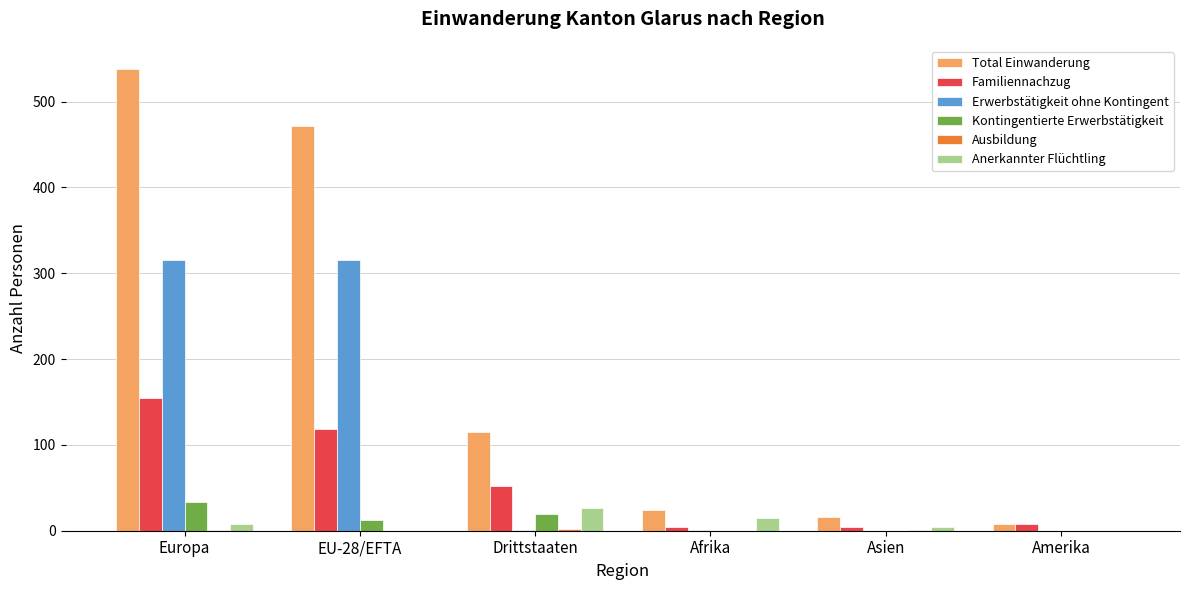

What is the sum of all Kontingentierte Erwerbstätigkeit values?

66